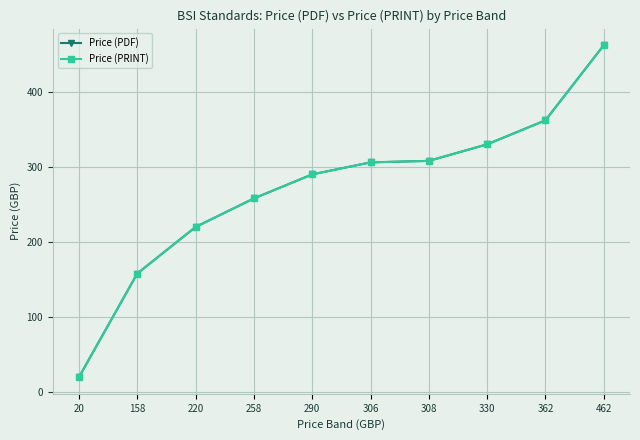

Reading left to right, transcribe all the data shown in this chart.

Price (PDF): 20	158	220	258	290	306	308	330	362	462
Price (PRINT): 20	158	220	258	290	306	308	330	362	462